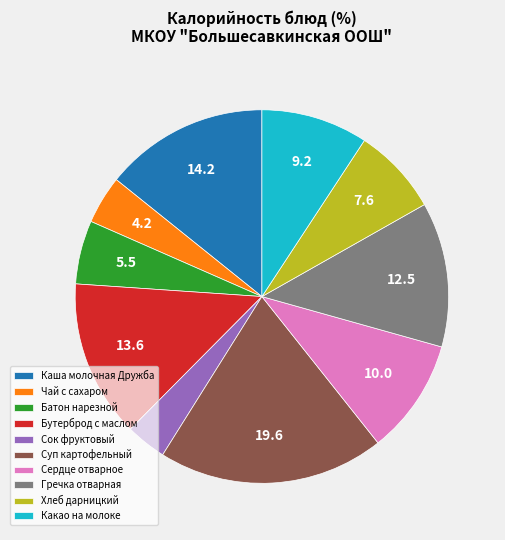

Count the number of slices in the pie.

10